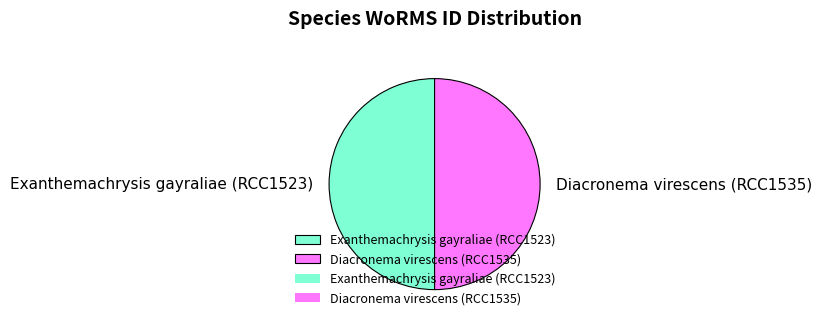

Combined, do Exanthemachrysis gayraliae (RCC1523) and Diacronema virescens (RCC1535) account for over 50%?

Yes